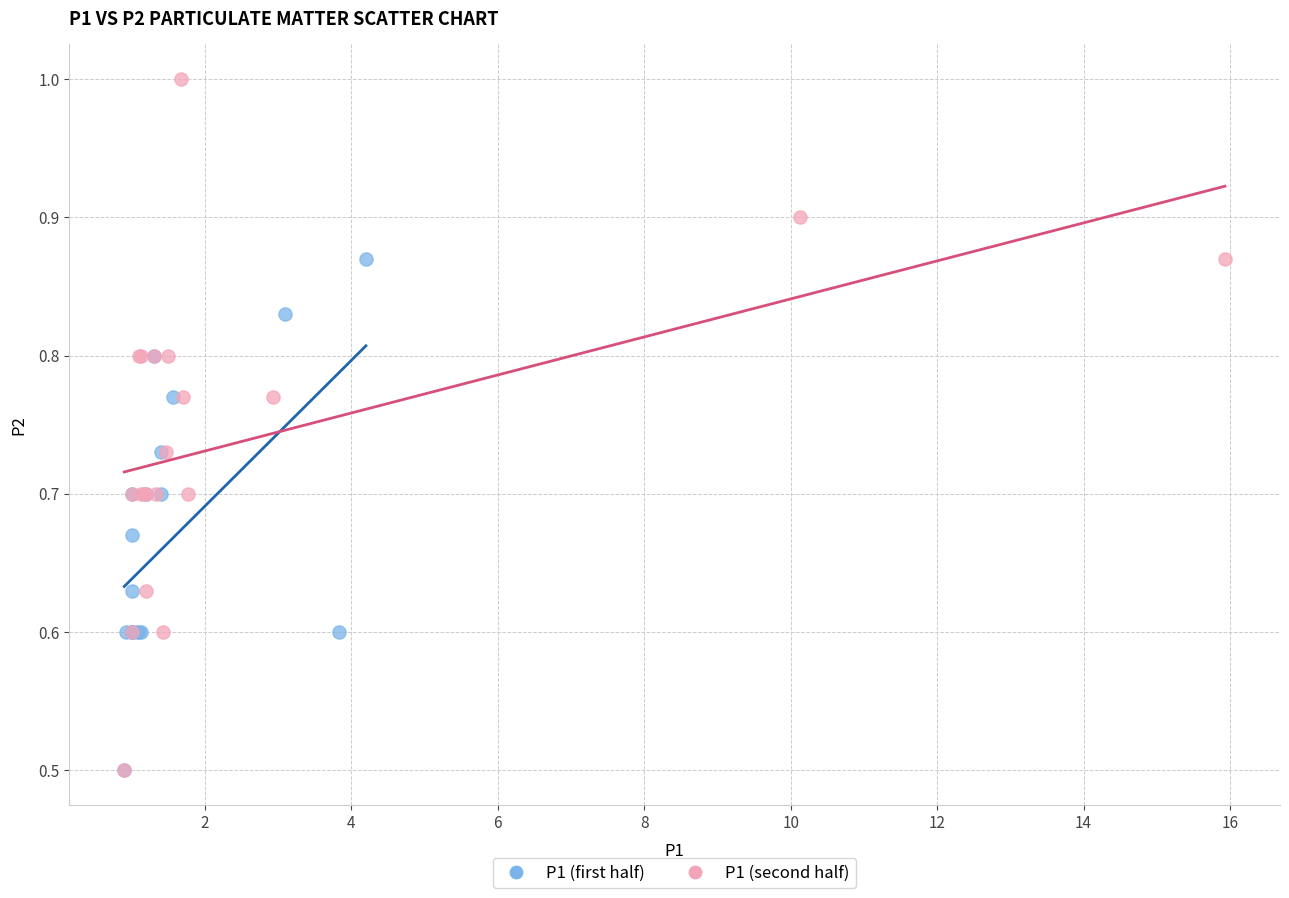

What are all the series names shown in the legend?

P1 (first half), P1 (second half)